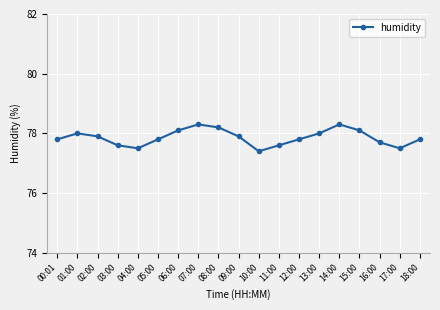

Does the chart display data point markers on the line(s)?

Yes